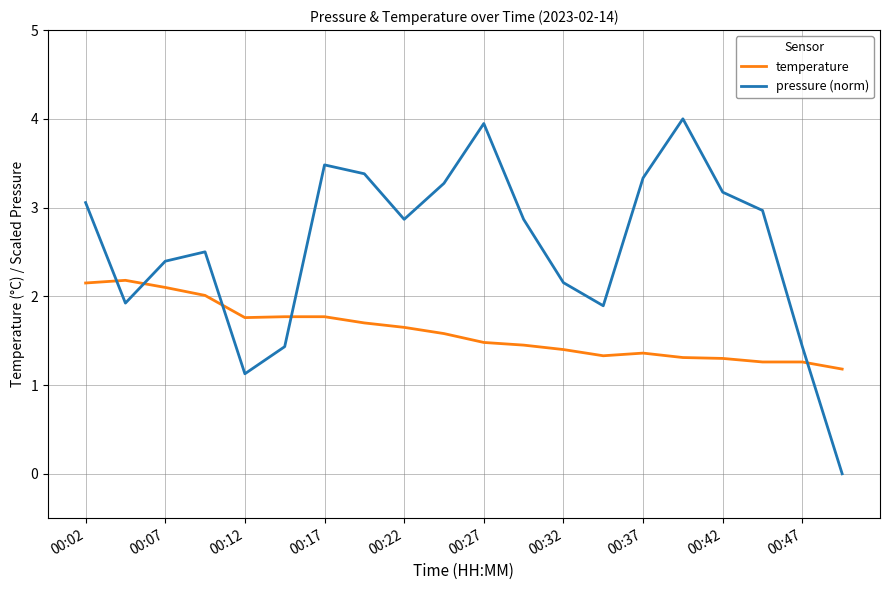

What is the greatest value displayed?

4.0